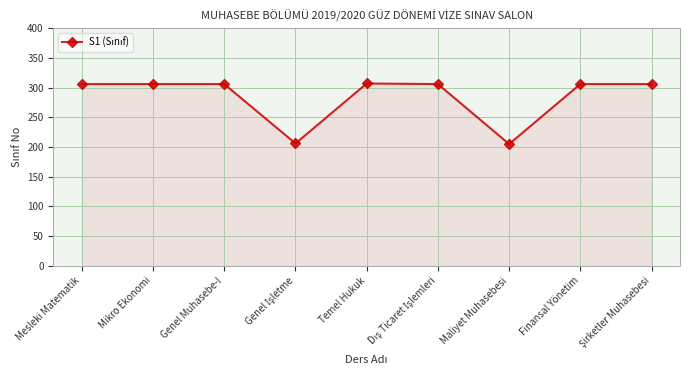

Is it true that the value at Mikro Ekonomi is 212?

False